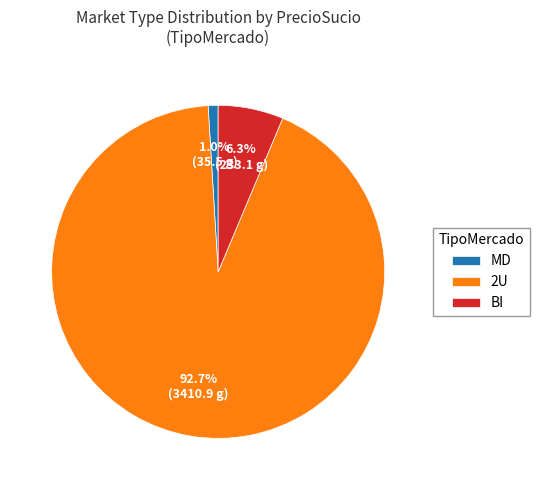

What percentage is the BI slice, to the nearest percent?

6%